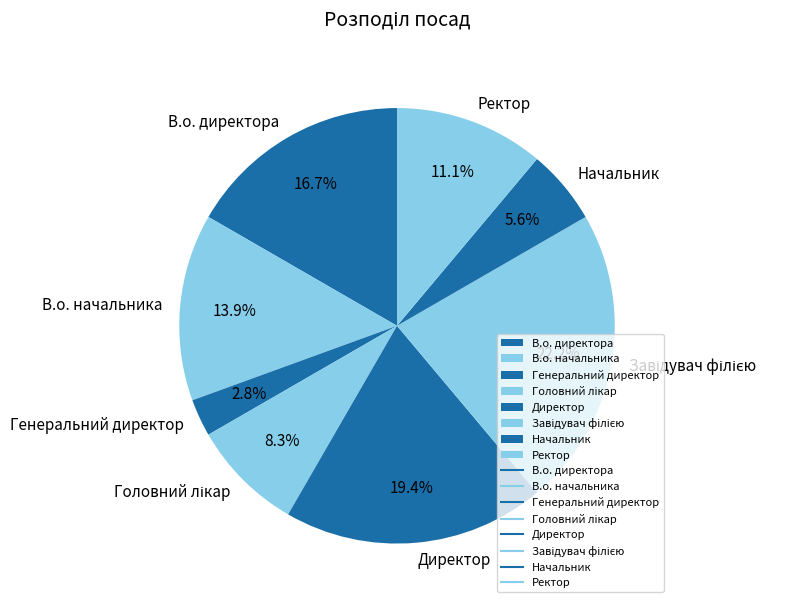

How many segments does this pie chart have?

8